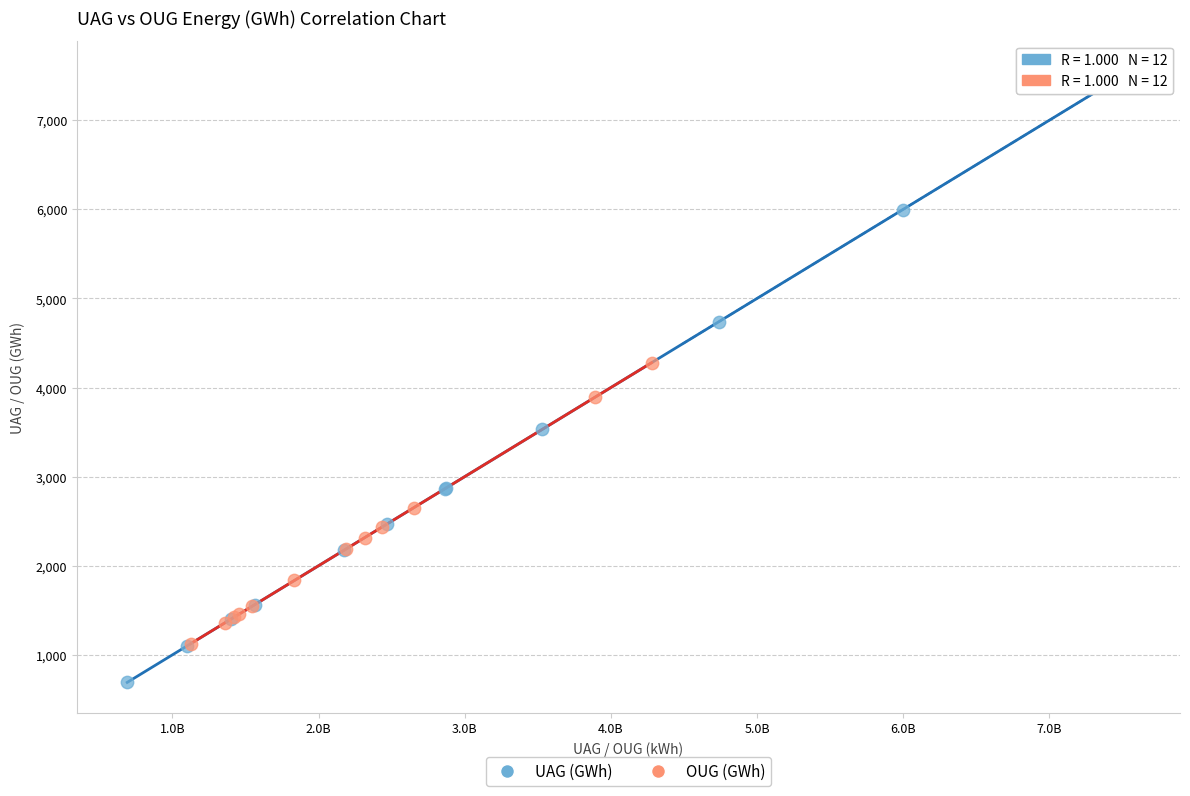

What are all the series names shown in the legend?

UAG (GWh), OUG (GWh)